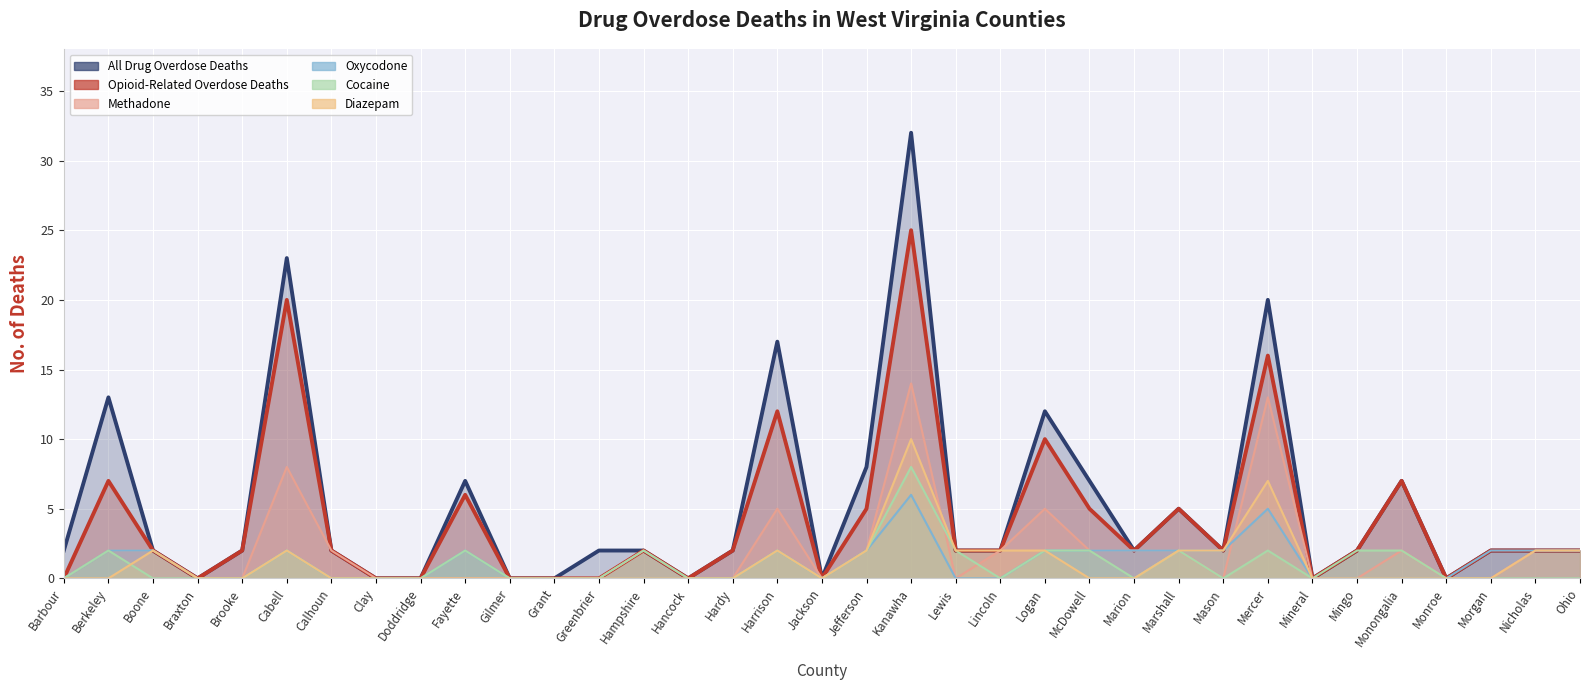

What is the sum of all Oxycodone values?

39